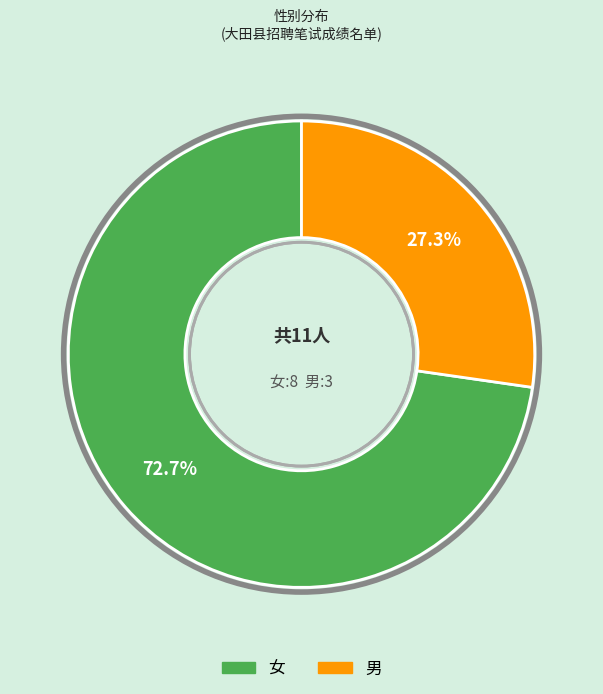

Does 男 account for over 50% of the chart?

No